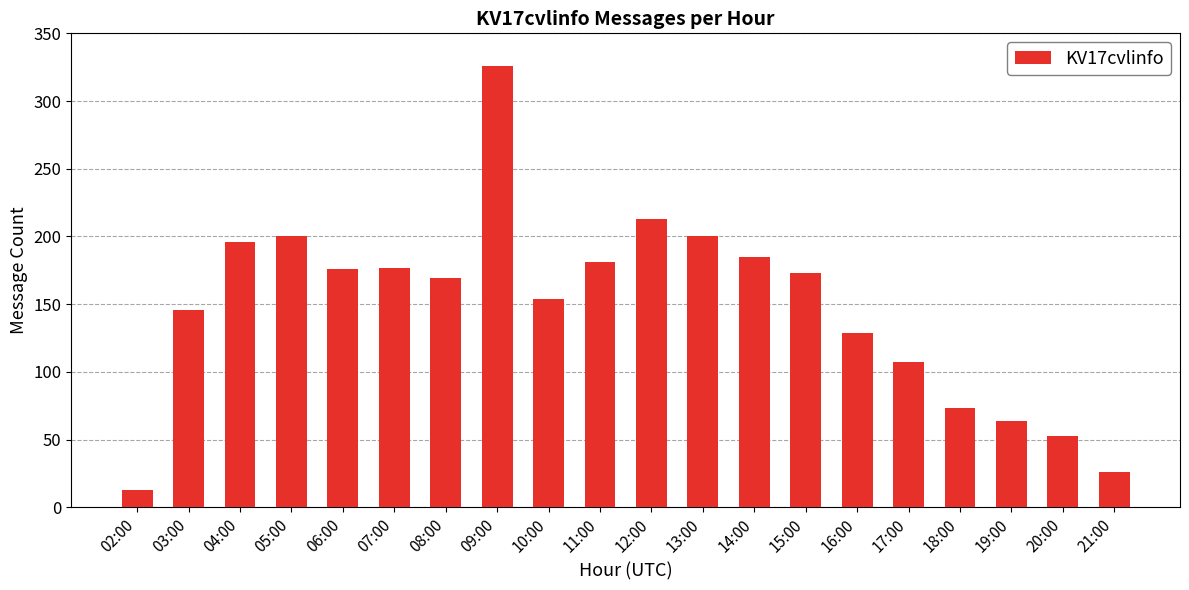

Where does the data first go above 173?

04:00